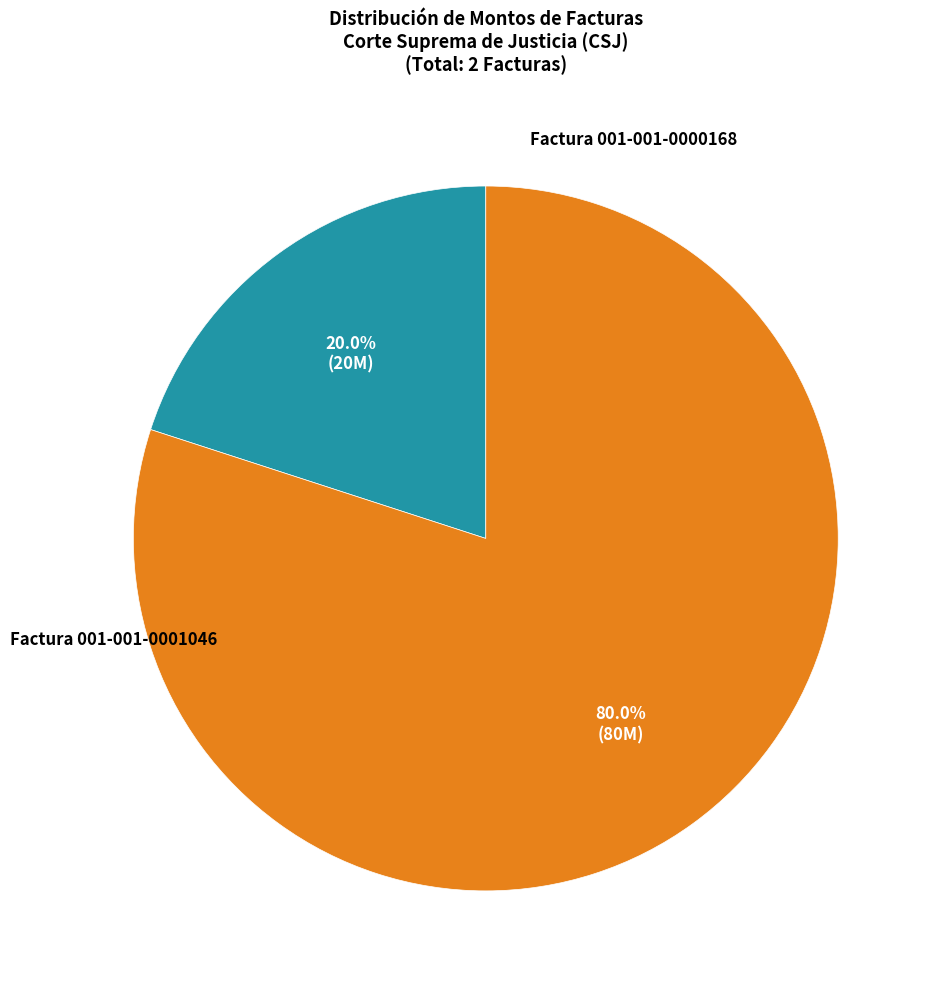

How many slices are in this pie chart?

2